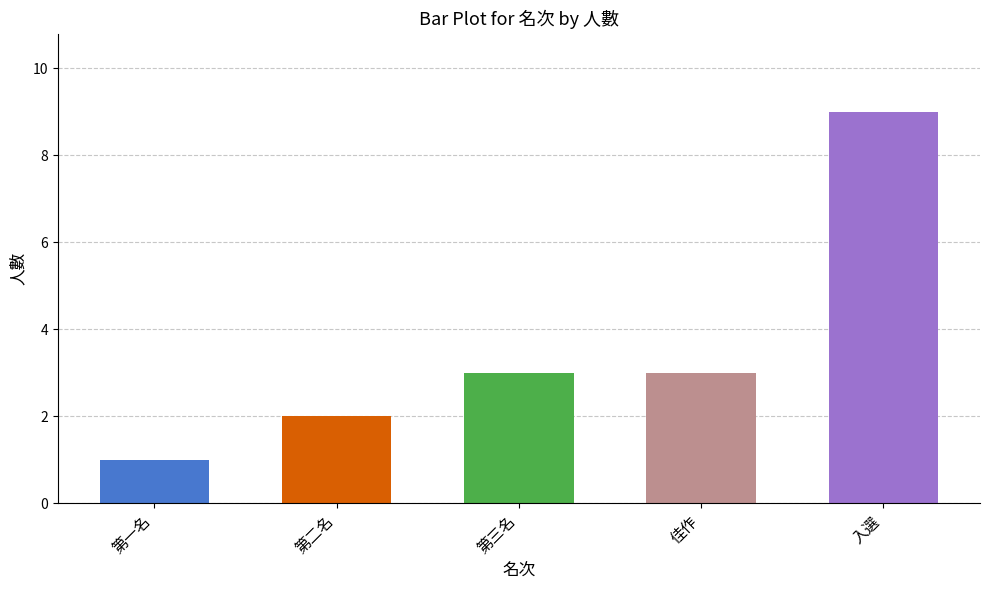

What value does the data have at 入選?

9